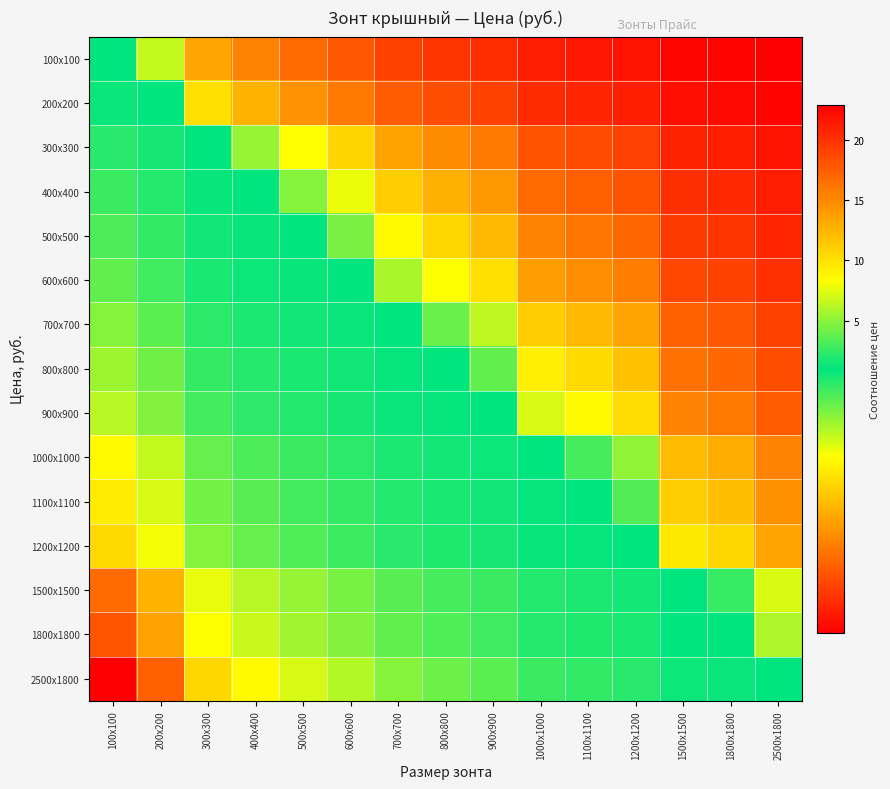

At which category is the sum across all series the highest?

100x100